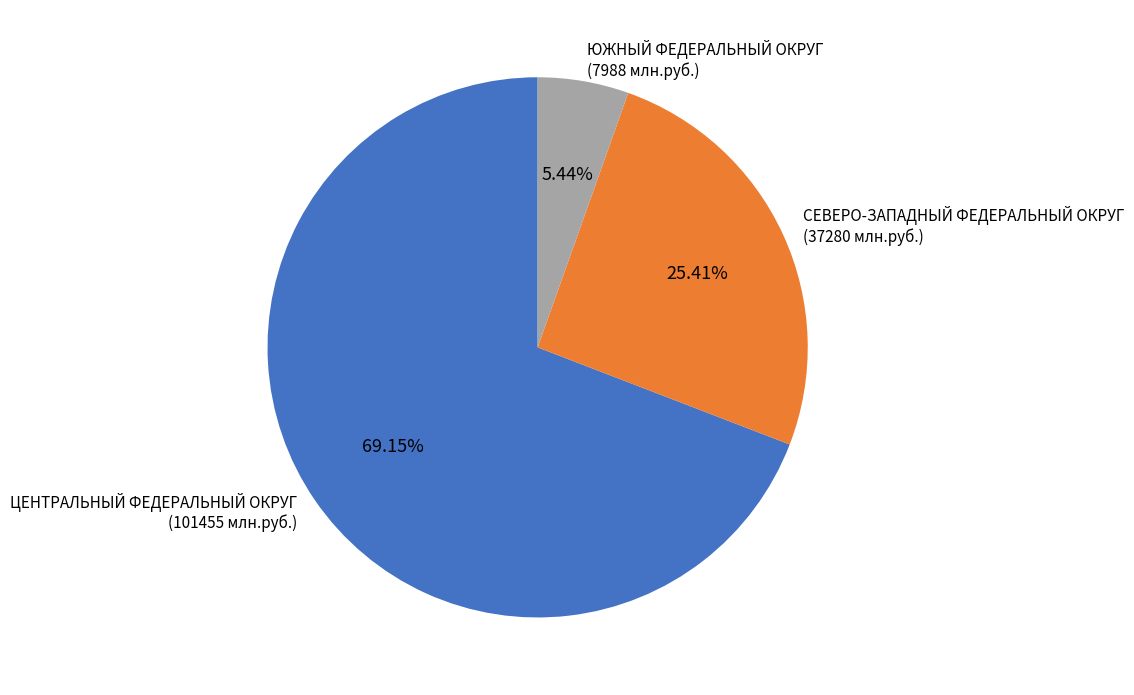

Which has a higher value, ЦЕНТРАЛЬНЫЙ ФЕДЕРАЛЬНЫЙ ОКРУГ (101455 млн.руб.) or СЕВЕРО-ЗАПАДНЫЙ ФЕДЕРАЛЬНЫЙ ОКРУГ (37280 млн.руб.)?

ЦЕНТРАЛЬНЫЙ ФЕДЕРАЛЬНЫЙ ОКРУГ (101455 млн.руб.)